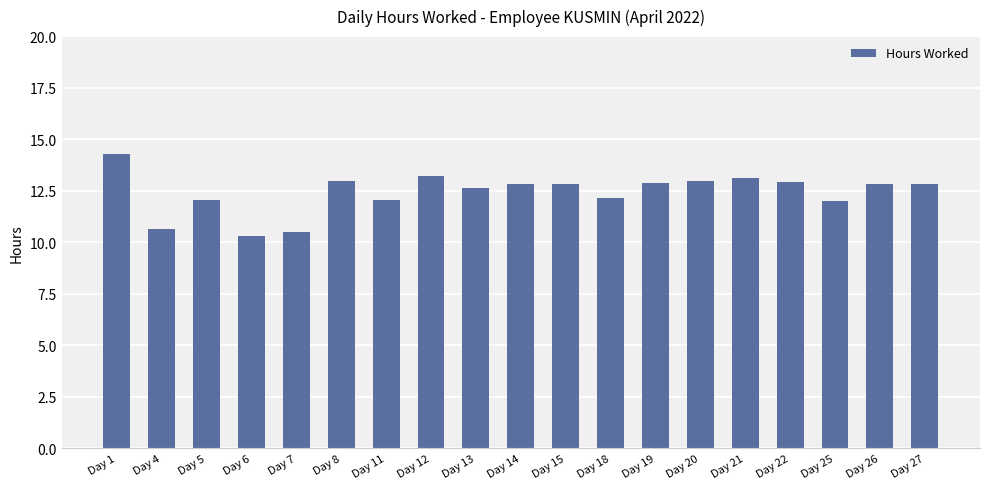

What is the average value?

12.4